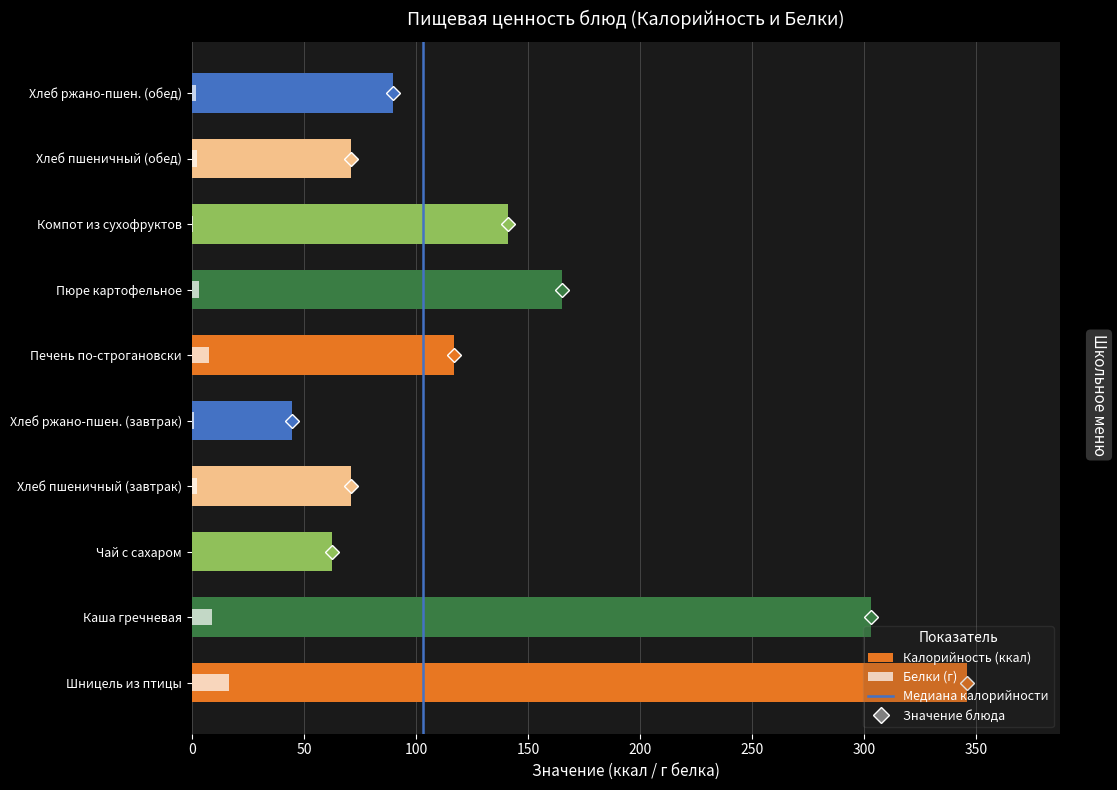

Which series changed the most between Хлеб ржано-пшен. (завтрак) and Хлеб пшеничный (обед)?

Калорийность